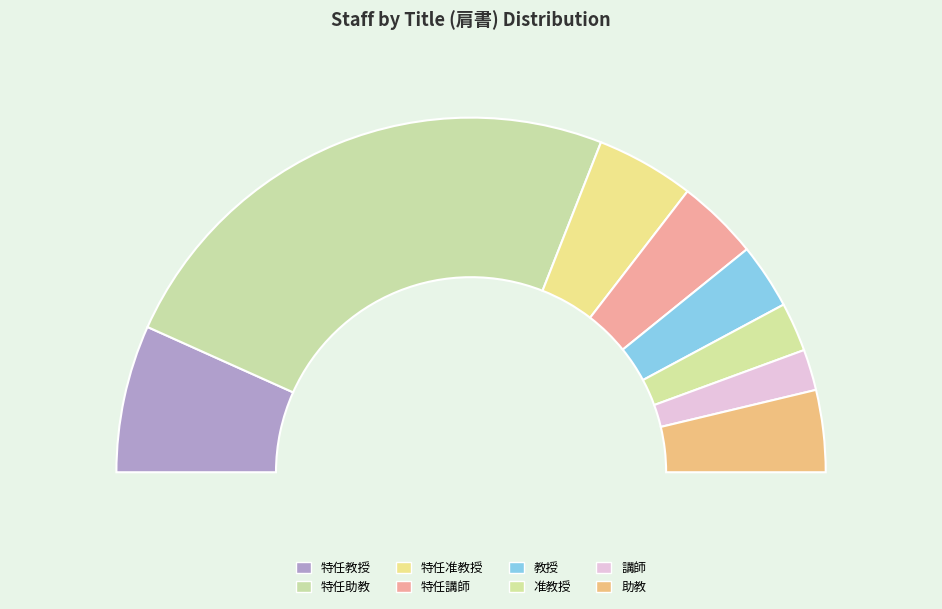

Rank the categories by value from highest to lowest.

特任助教, 特任教授, 特任准教授, 特任講師, 助教, 教授, 准教授, 講師